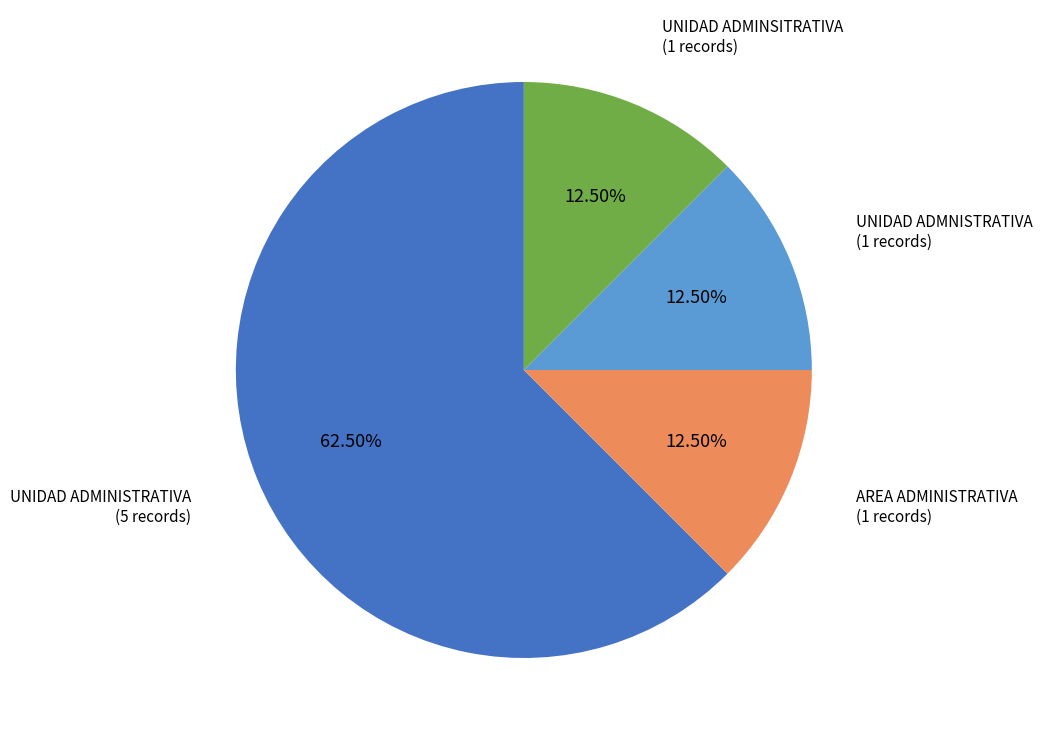

Does any single category account for the majority?

Yes